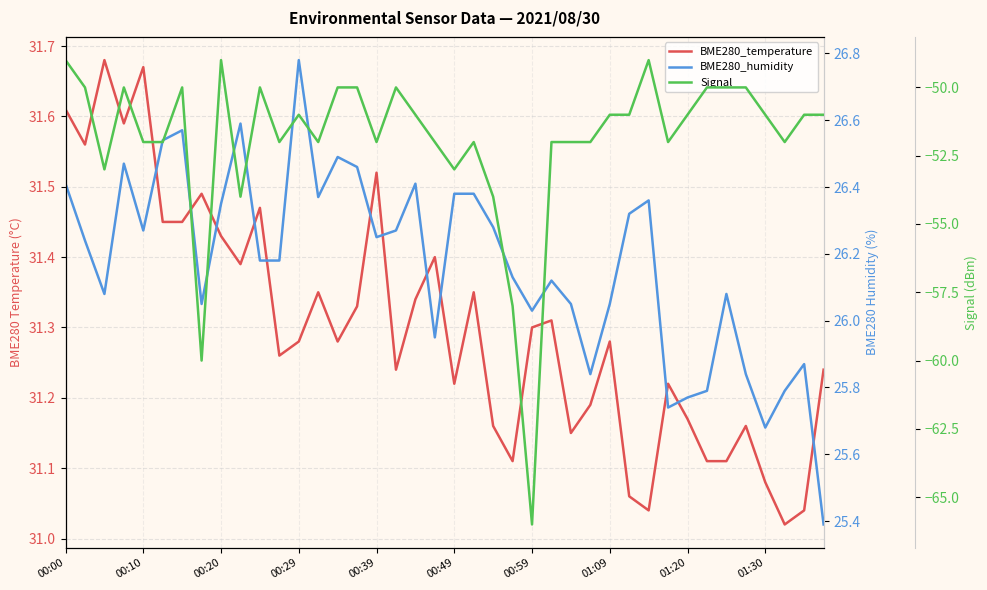

At which category is the sum across all series the highest?

00:00